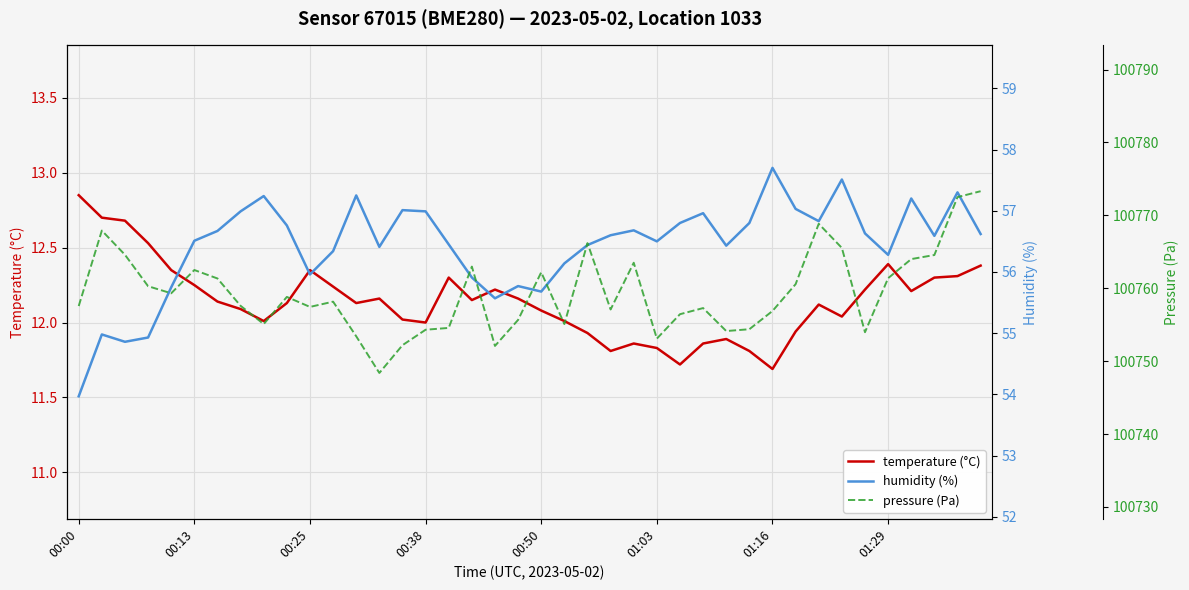

The value of temperature (°C) at 00:38 is 18.8. True or false?

False